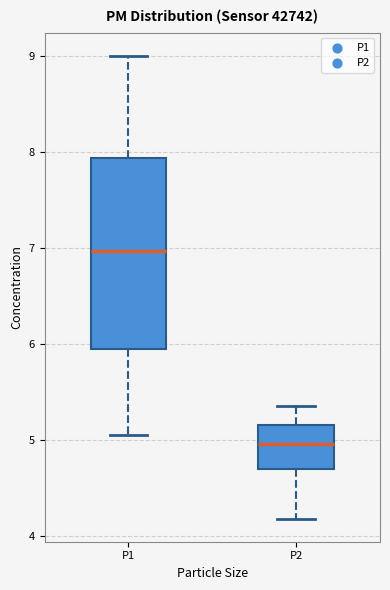

Comparing the boxes themselves (not the whiskers), which one is the tallest?

P1